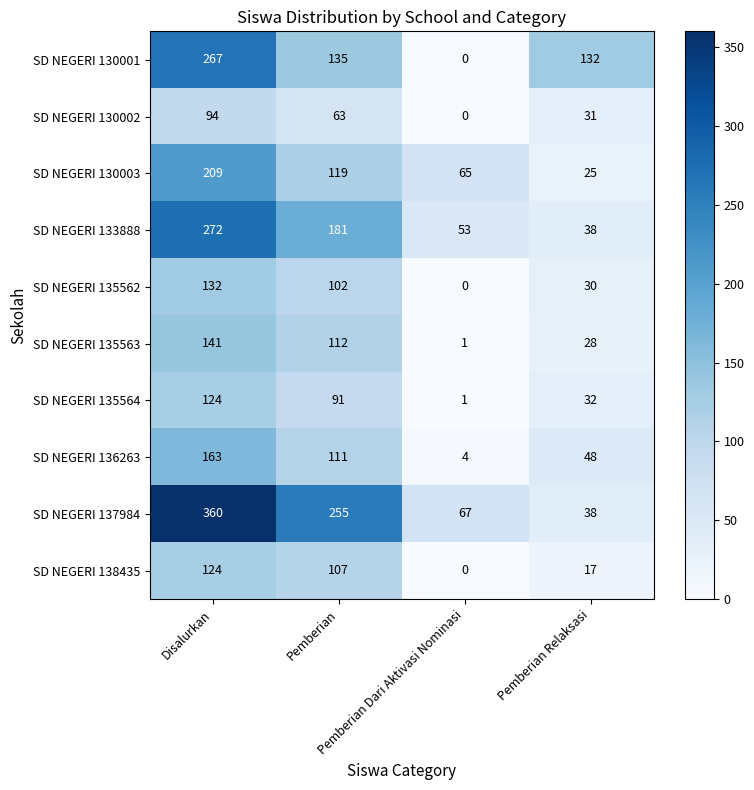

Which series has the largest total across all categories?

SD NEGERI 137984